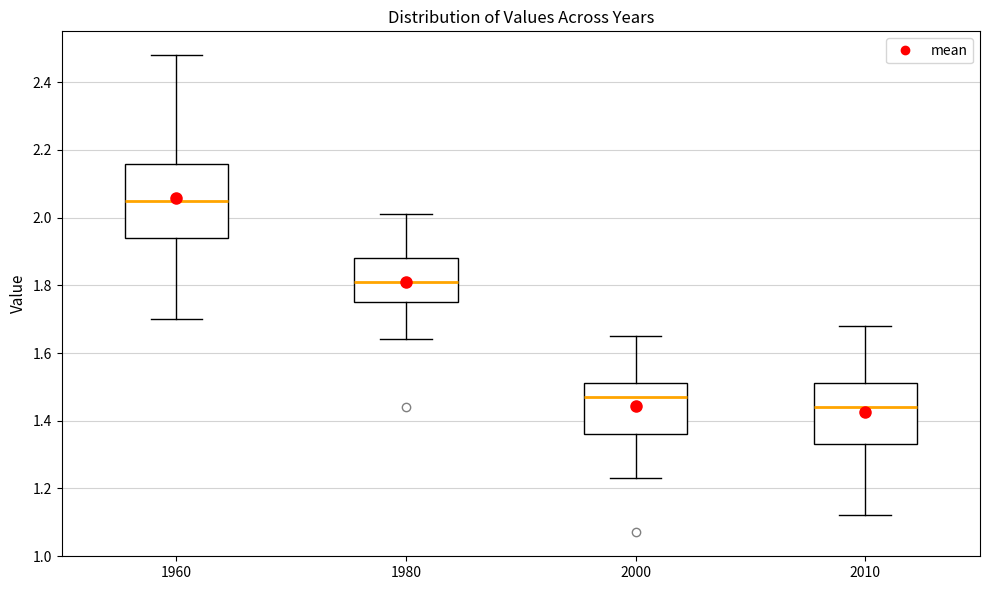

Reading left to right, read every box against the y-axis: the position of its median line, the range the box covers, and the ends of its whiskers. The values are not printed on the chart, so give them approximately, as read against the axis.

1960: median 2.06, box 1.94 to 2.16, whiskers 1.70 to 2.48
1980: median 1.82, box 1.76 to 1.88, whiskers 1.64 to 2.02
2000: median 1.48, box 1.36 to 1.52, whiskers 1.24 to 1.66
2010: median 1.44, box 1.34 to 1.52, whiskers 1.12 to 1.68